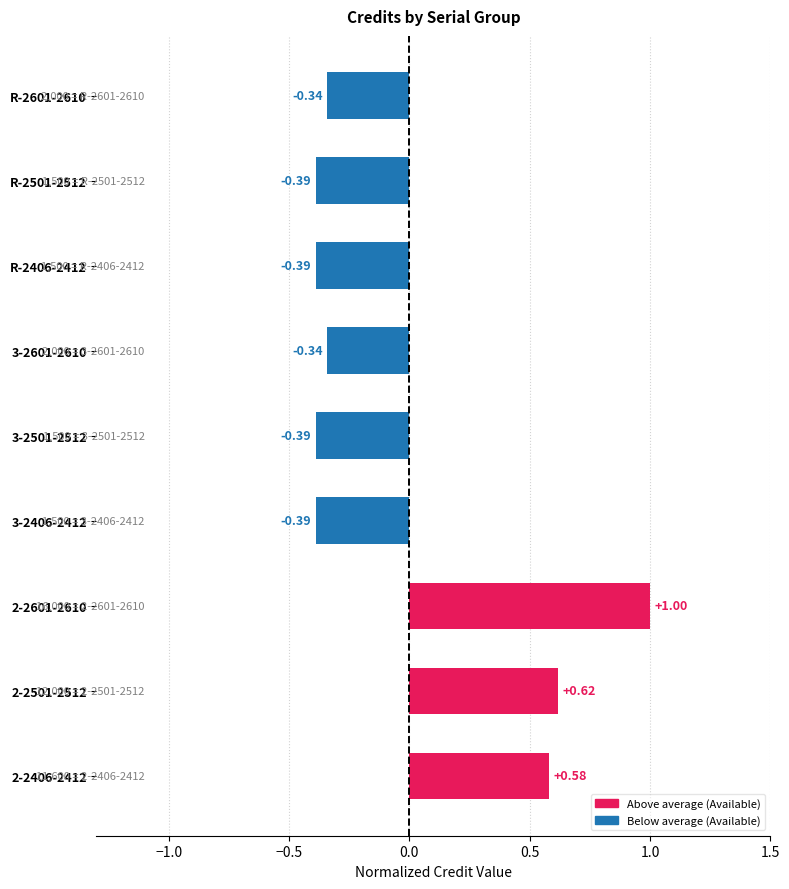

How many negative values are there?

6